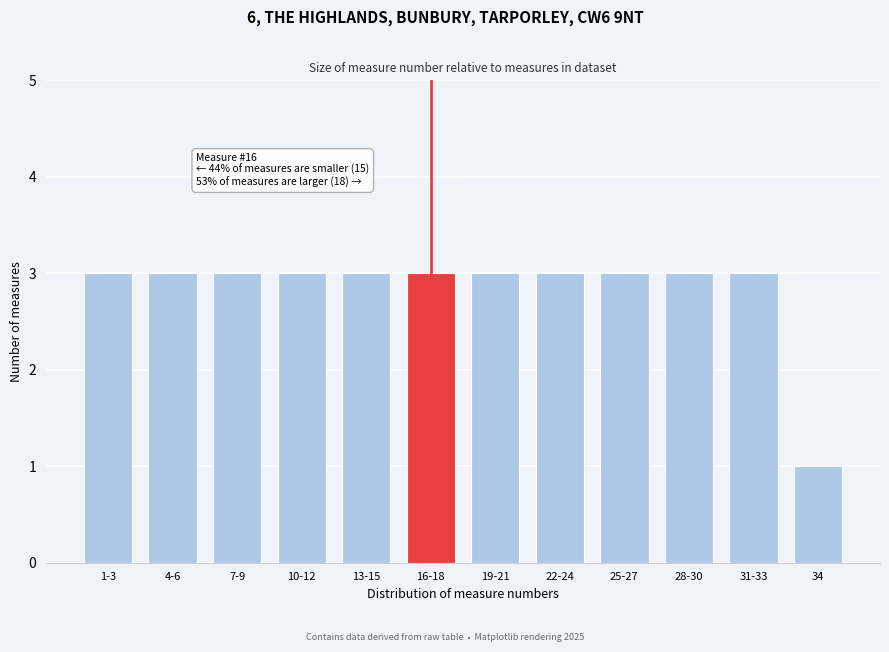

Reading left to right, transcribe all the data shown in this chart.

1-3=3	4-6=3	7-9=3	10-12=3	13-15=3	16-18=3	19-21=3	22-24=3	25-27=3	28-30=3	31-33=3	34=1